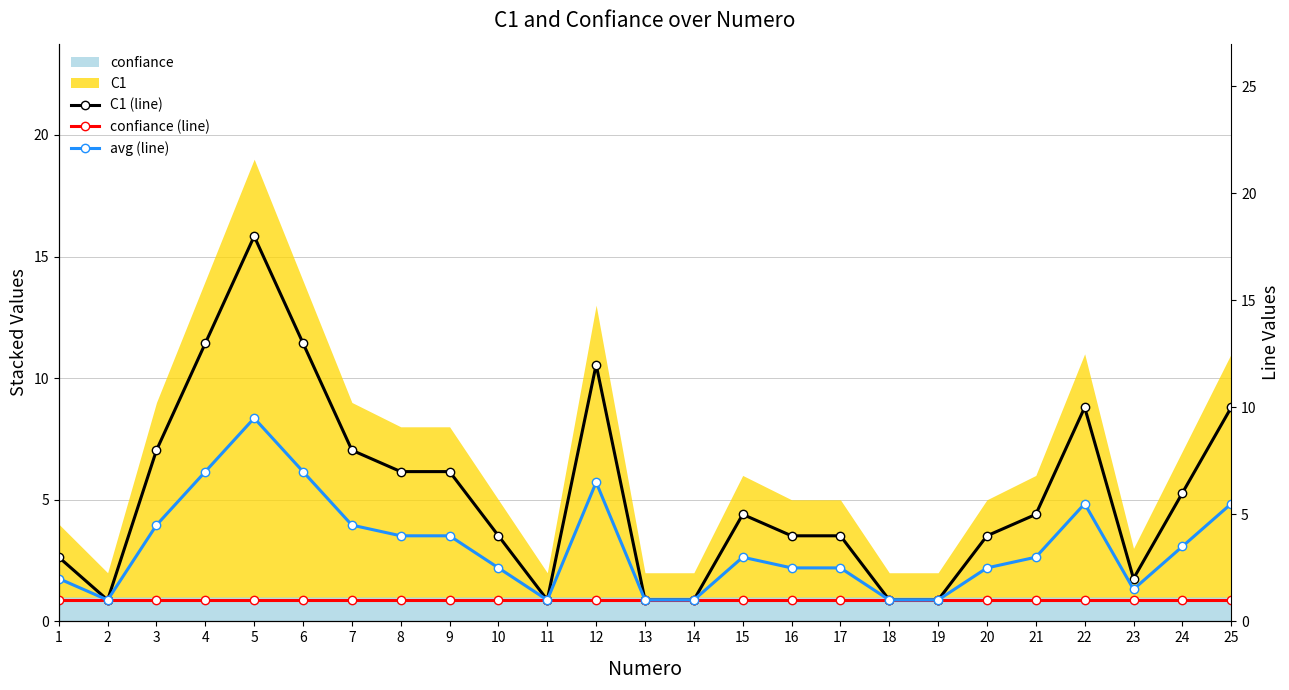

What is the value of the C1 (line) point at the 11th from the left?

1.0